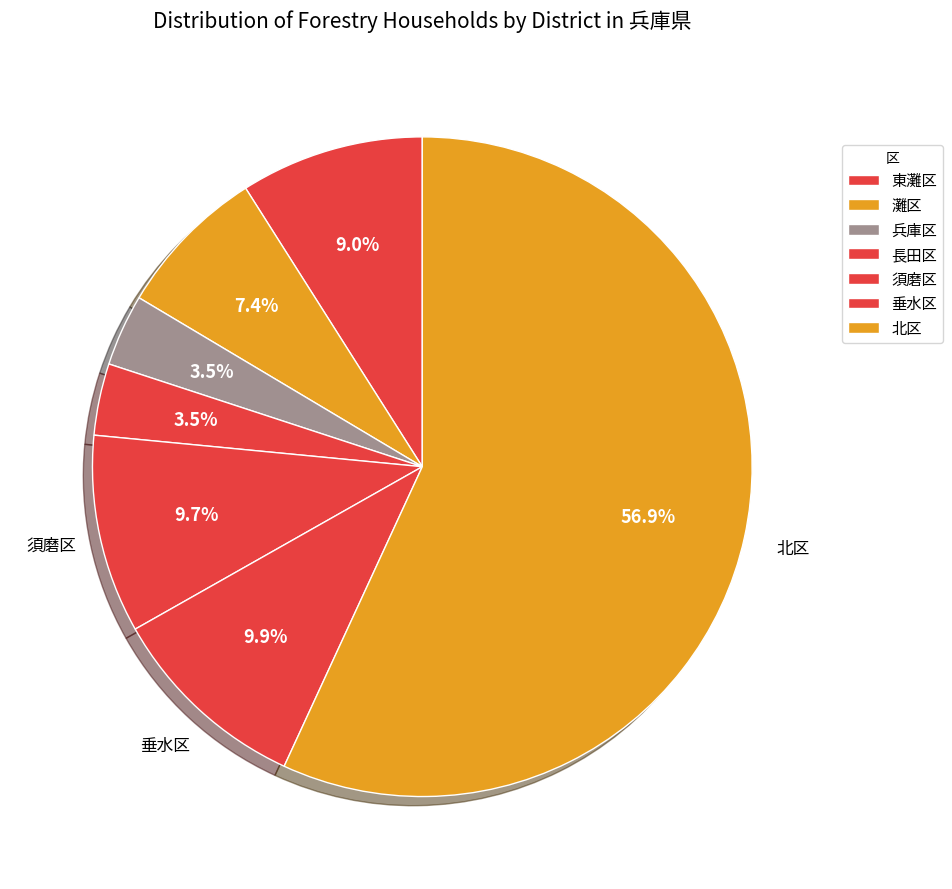

What percentage is the 東灘区 slice, to the nearest percent?

9%